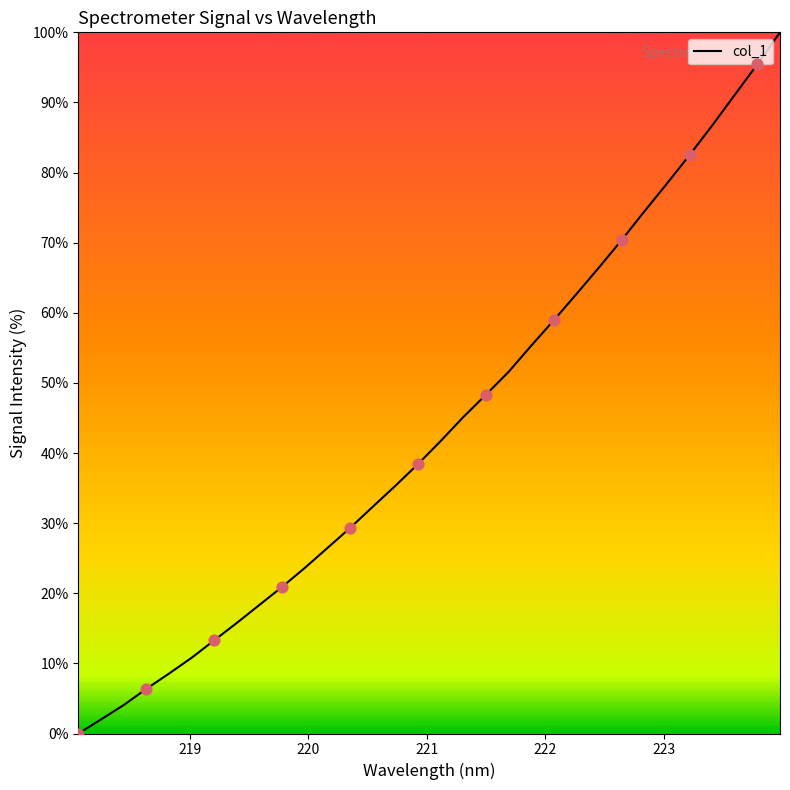

What is the maximum value shown in the chart?

100.0